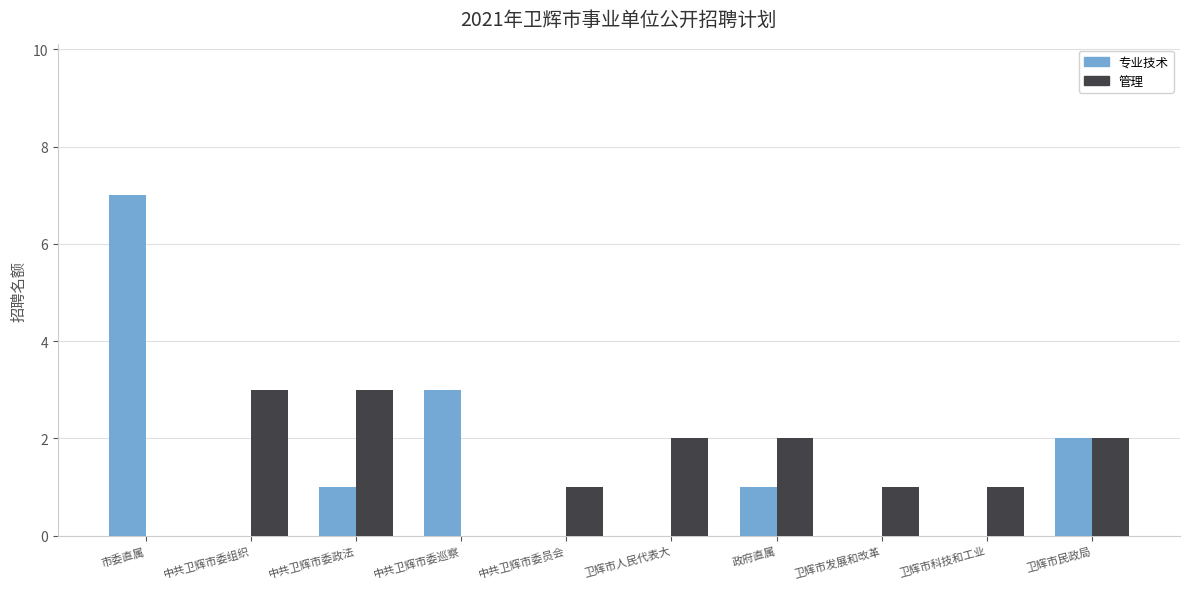

Count the 管理 values in the range 1 to 2.

6